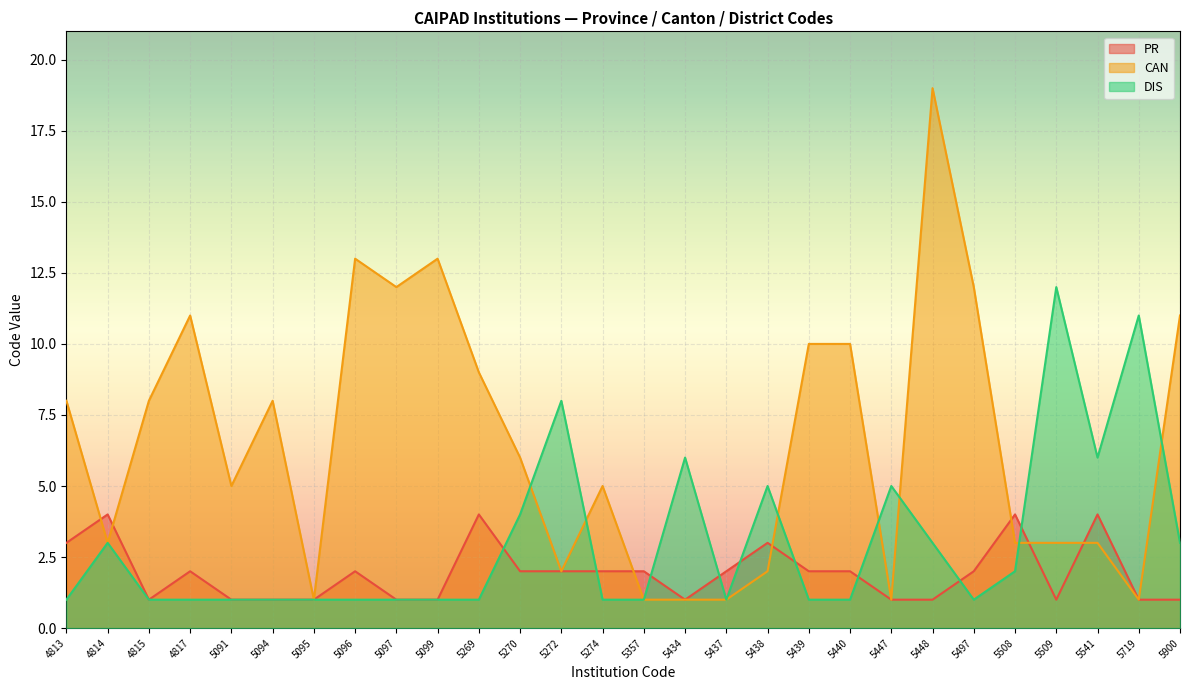

Does the chart display data point markers on the line(s)?

No